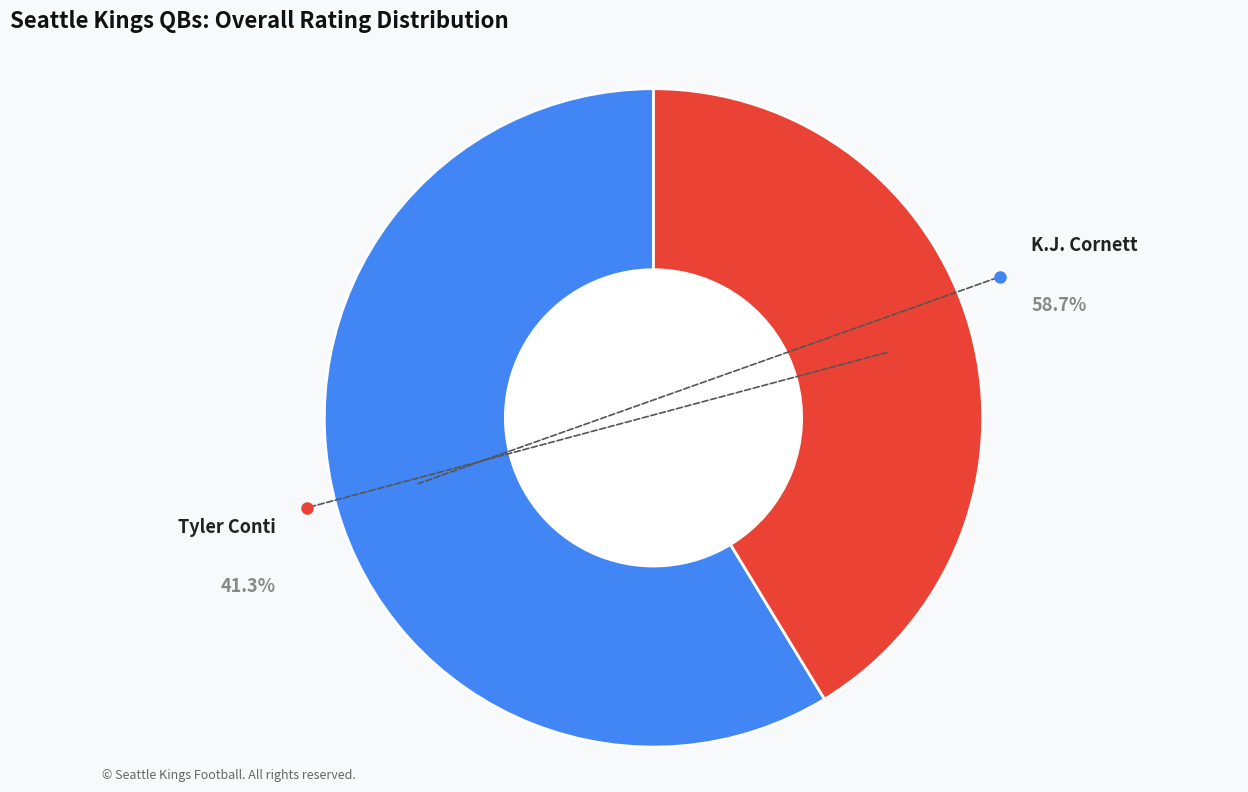

To the nearest percent, what percentage of the pie is Tyler Conti?

41%